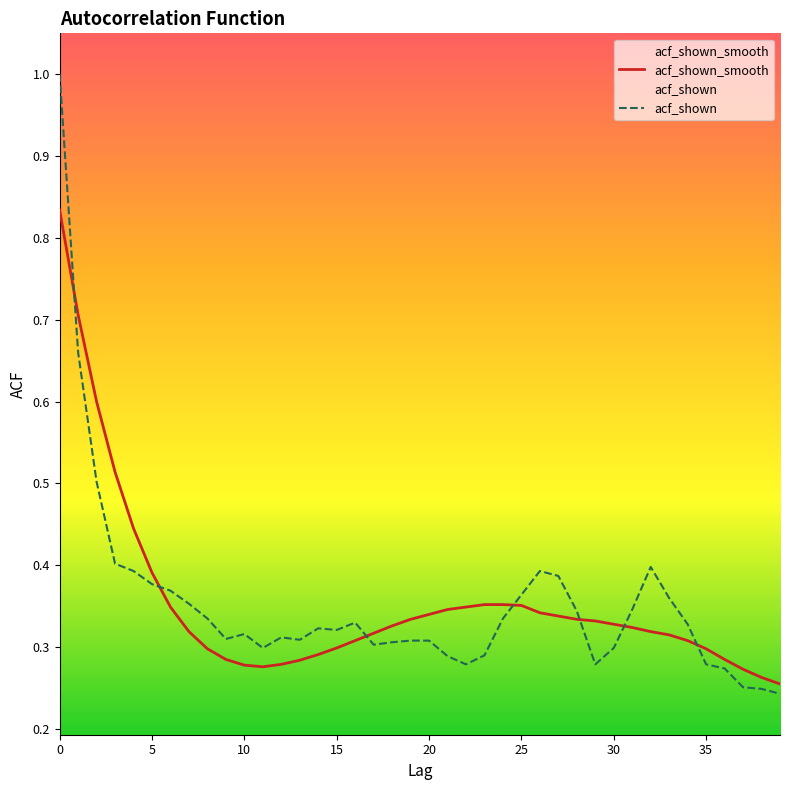

Is the value of acf_shown at 20 greater than the value of acf_shown_smooth at 20?

No